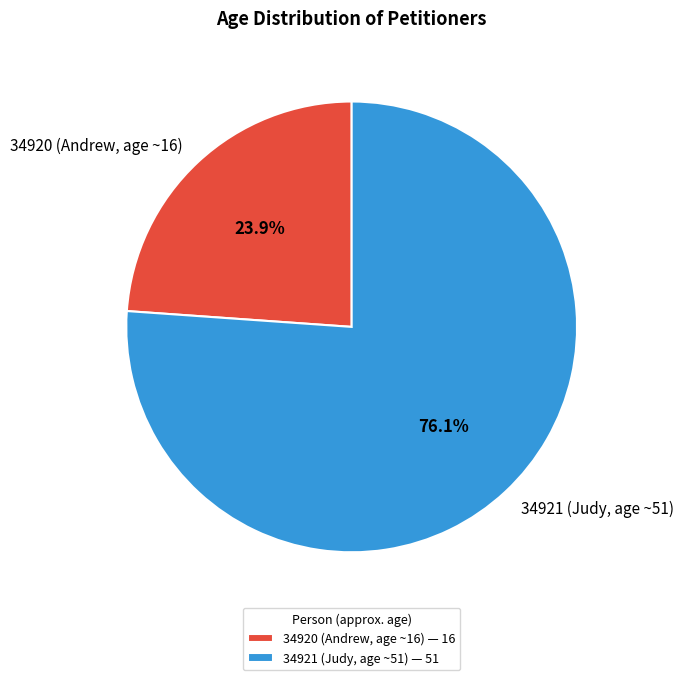

Is it true that 34921 (Judy, age ~51) is 76% of the pie?

True